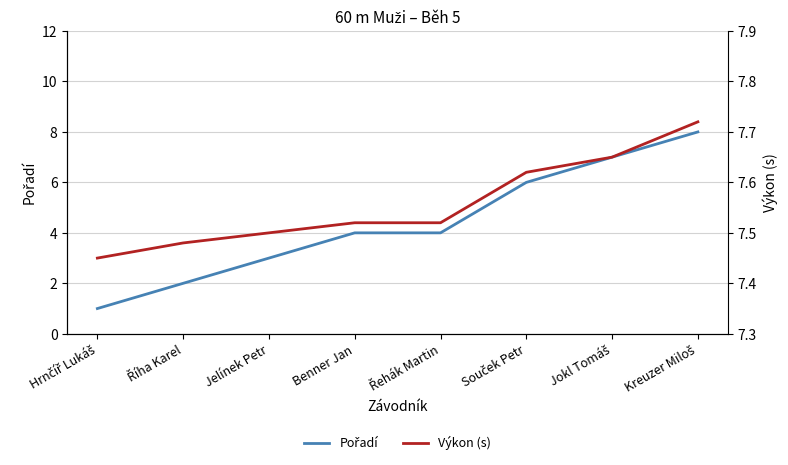

Between which two adjacent categories do Výkon (s) and Pořadí first intersect?

Jokl Tomáš and Kreuzer Miloš